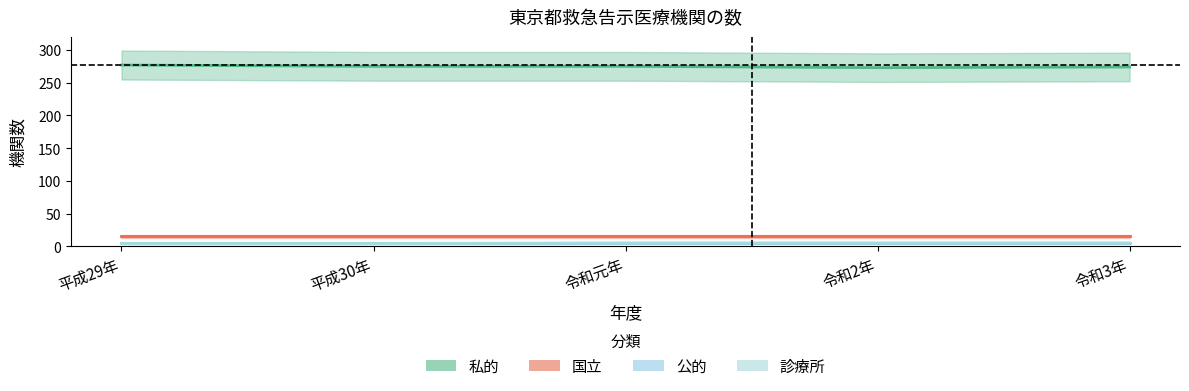

At which category does 私的 reach its first local valley?

令和2年